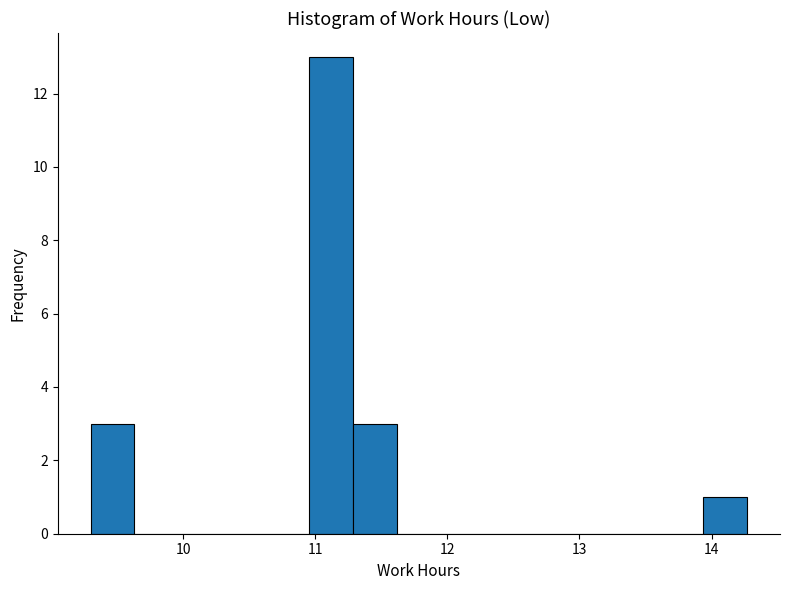

Around what value on the x-axis is the tallest bar? Give the approximate position of its centre, as read against the axis.

11.1